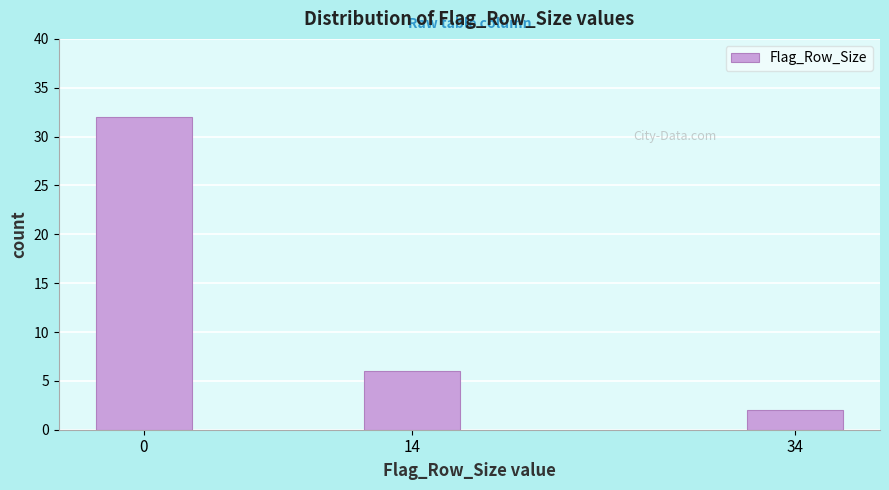

Reading left to right, extract all data points from this chart.

32	6	2